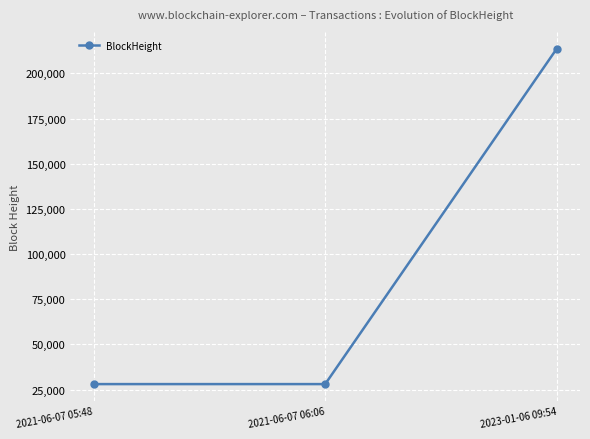

What is the change in value from 2021-06-07 06:06 to 2023-01-06 09:54?

+185646